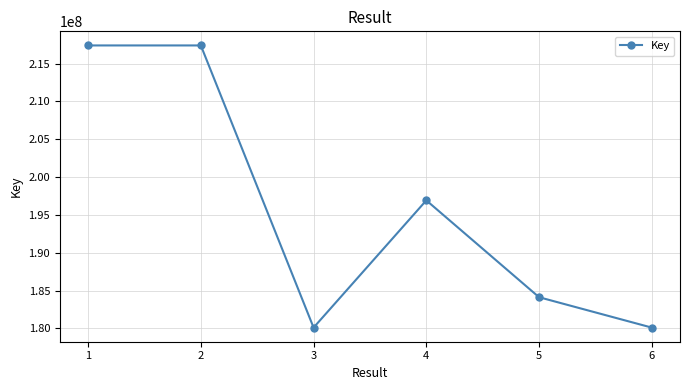

At which label does the data first exceed 196924523?

1